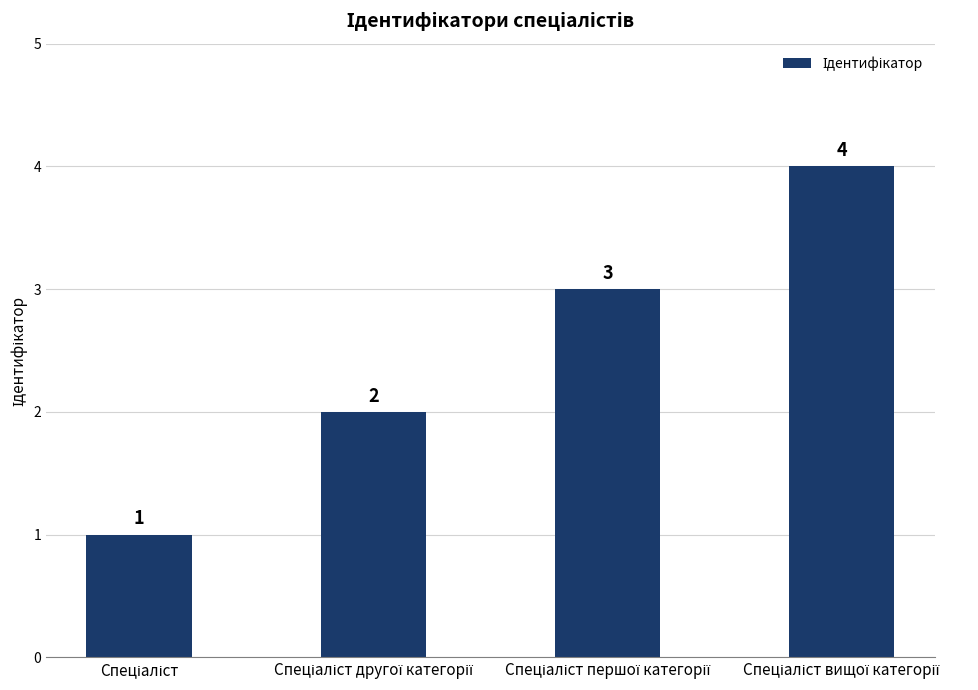

What is the difference between the maximum and minimum values?

3